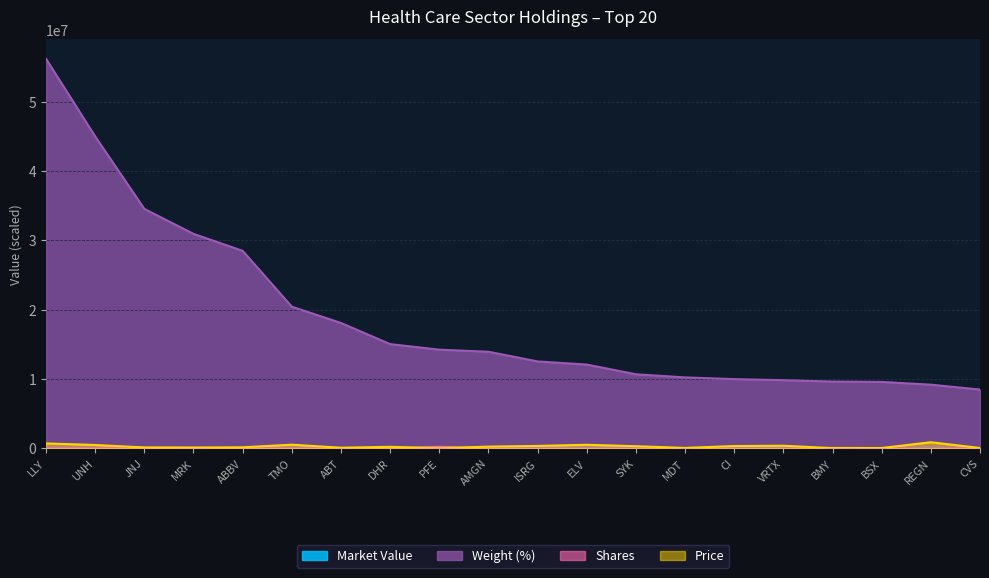

The value of Market Value at UNH is 200.3. True or false?

True